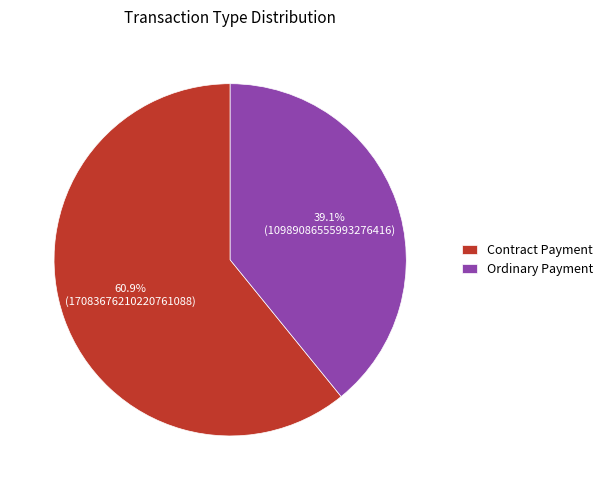

True or false: Contract Payment accounts for 61% of the total.

True